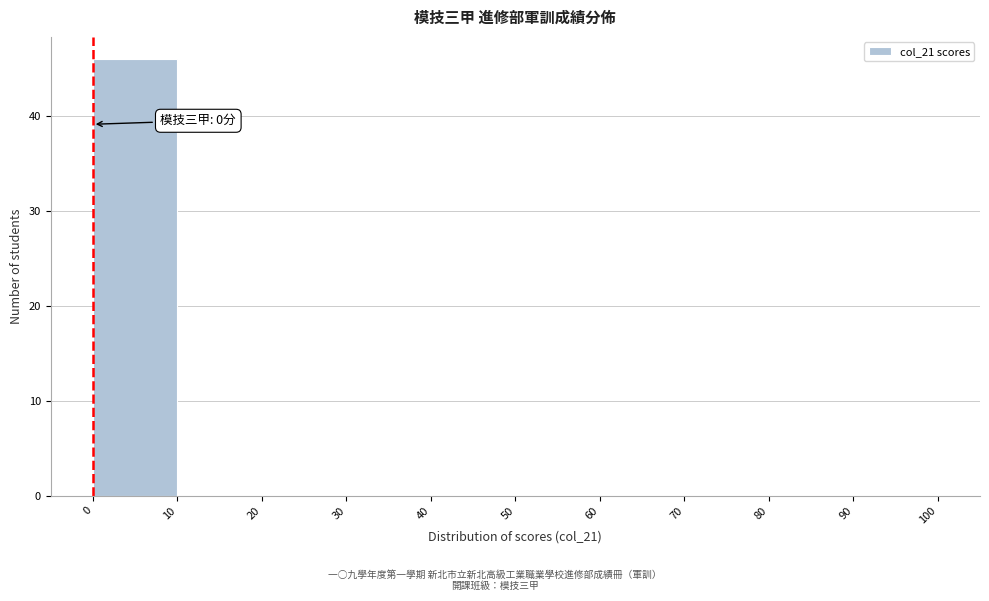

Over which range of the x-axis is the bar tallest?

0 to 10